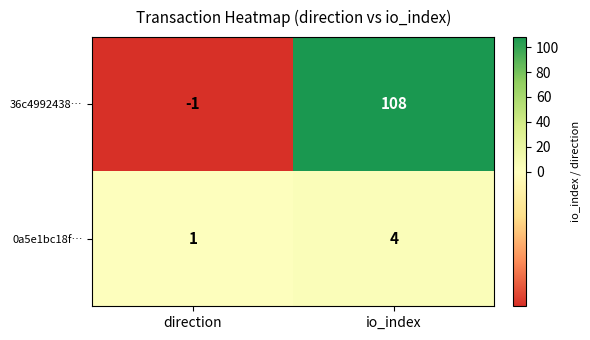

What is the difference between the maximum and minimum values in the 36c4992438… series?

109